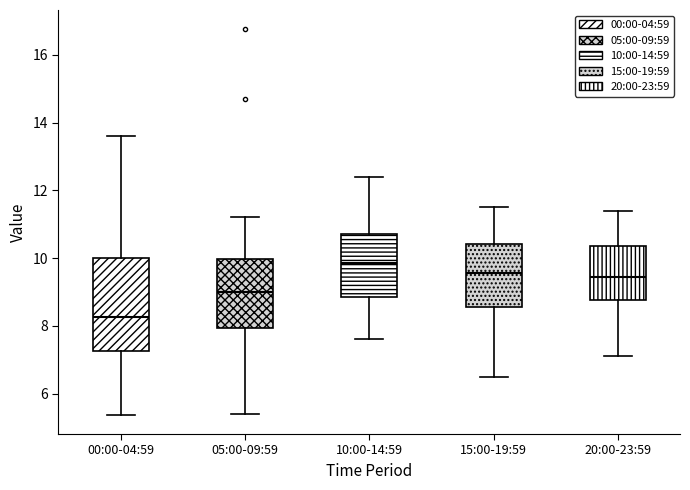

Where is the upper edge of the box for 05:00-09:59 on the y-axis? The values are not printed on the chart, so give them approximately, as read against the axis.

10.0